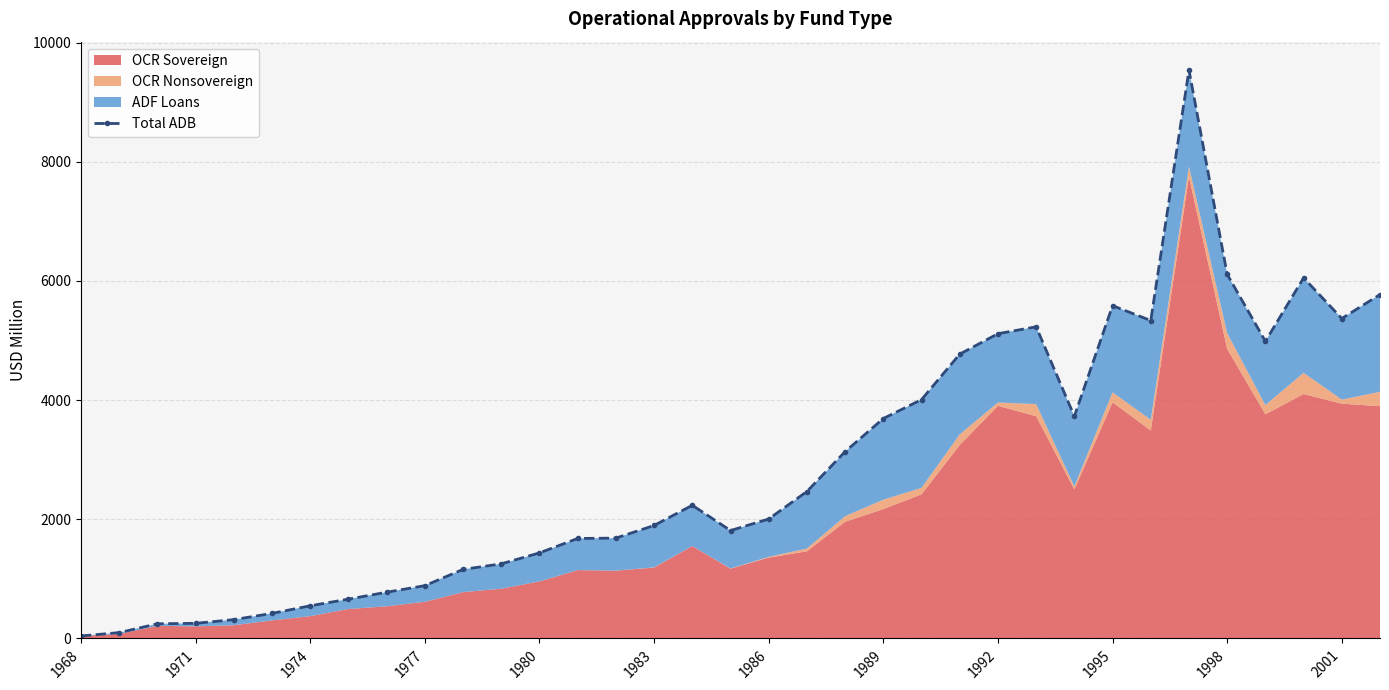

What is the maximum value for Total ADB?

9538